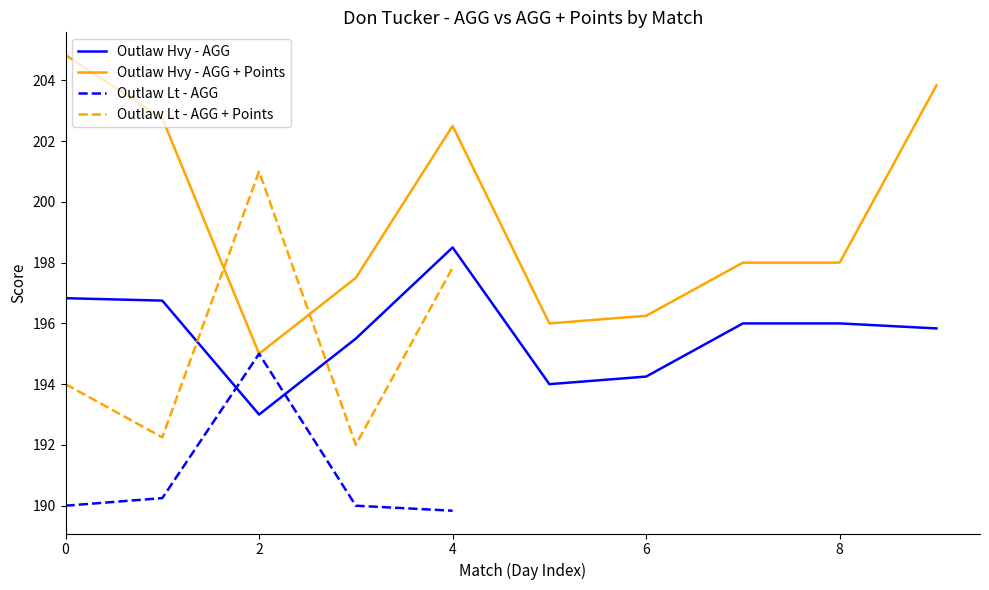

True or false: Outlaw Hvy - AGG and Outlaw Hvy - AGG + Points cross at least once.

False